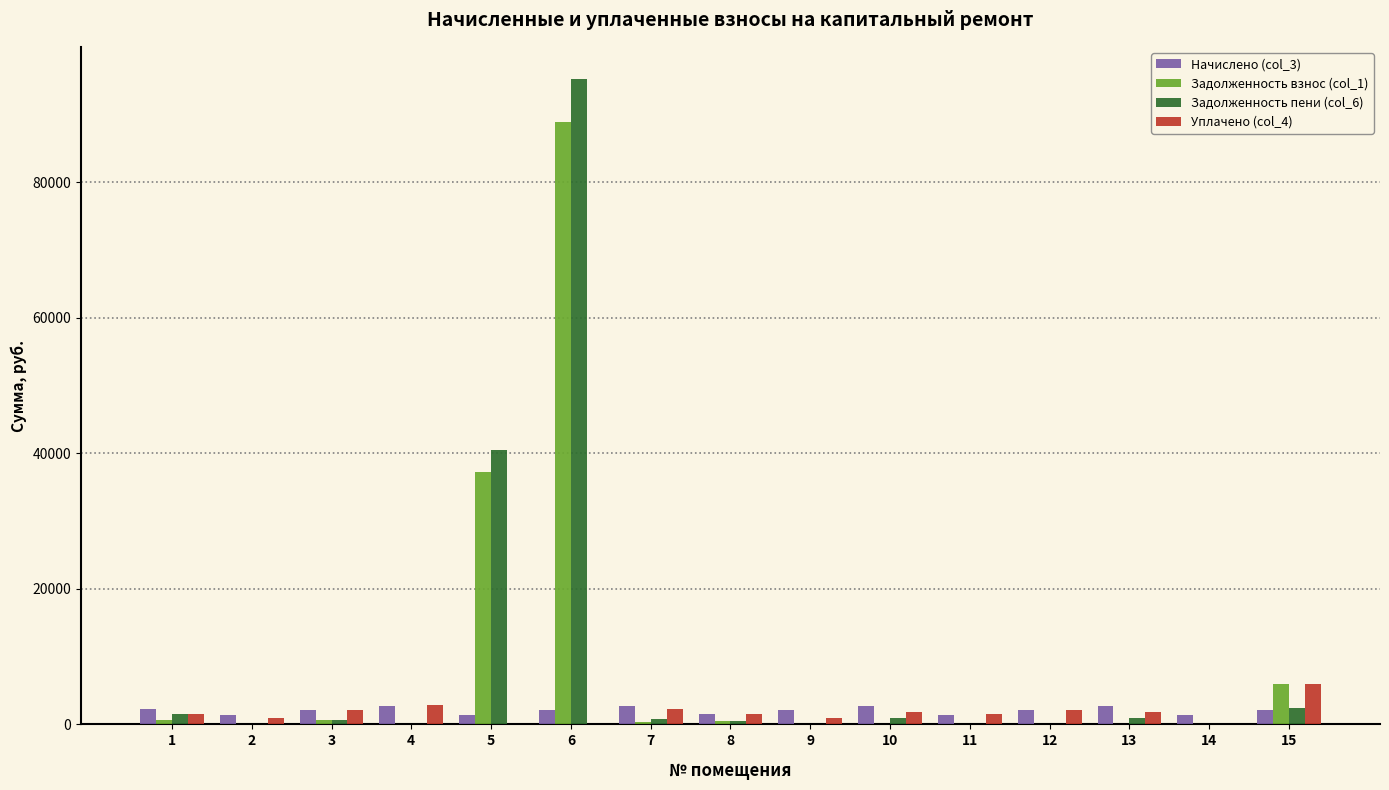

Is the value of Задолженность взнос (col_1) at 11 greater than the value of Уплачено (col_4) at 15?

No